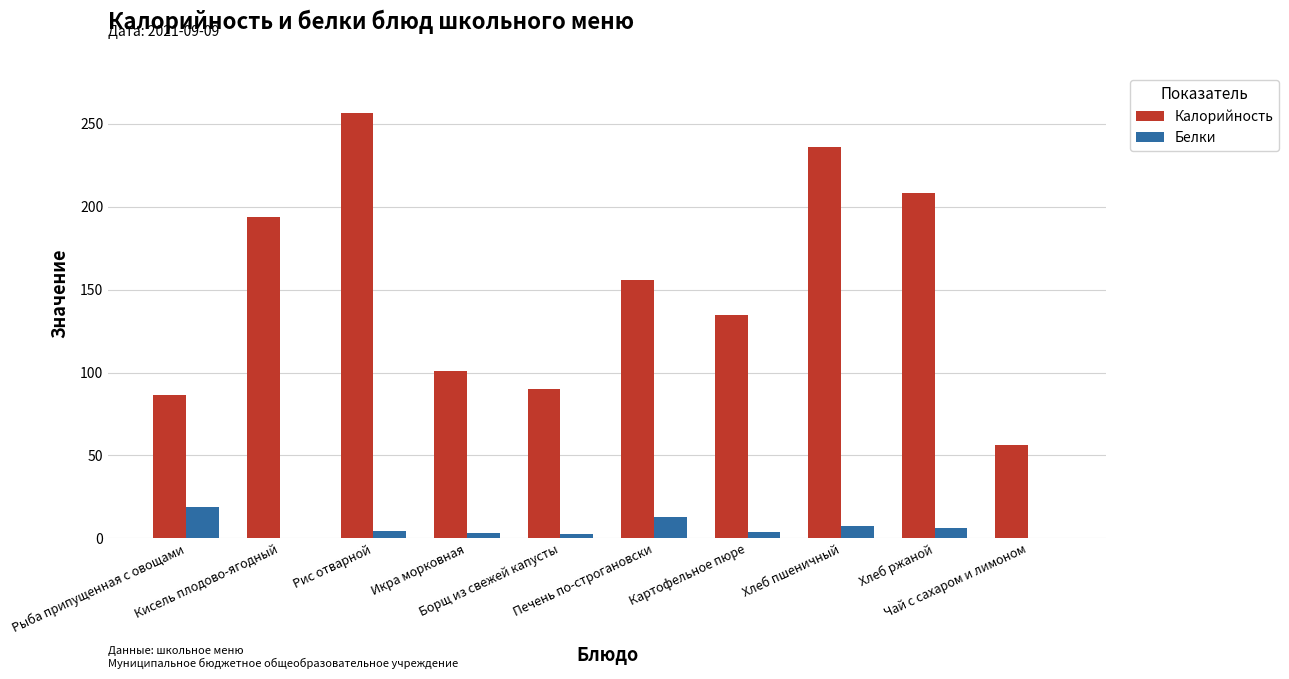

What is the sum of all Калорийность values?

1518.6